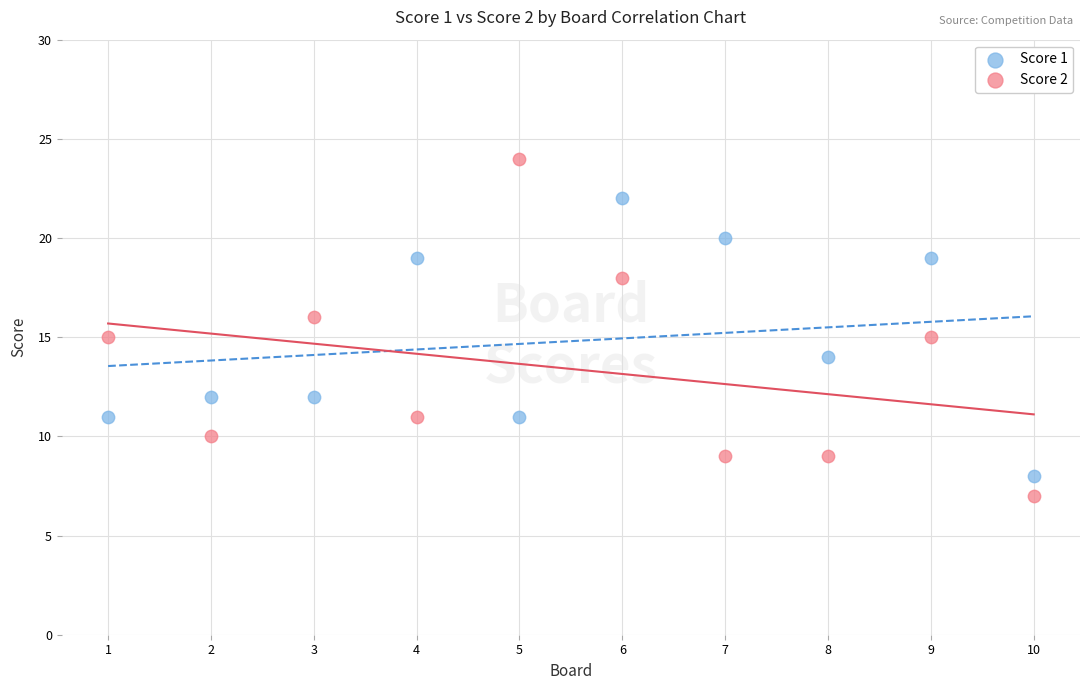

Which series contains the lowest Y value?

Score 2